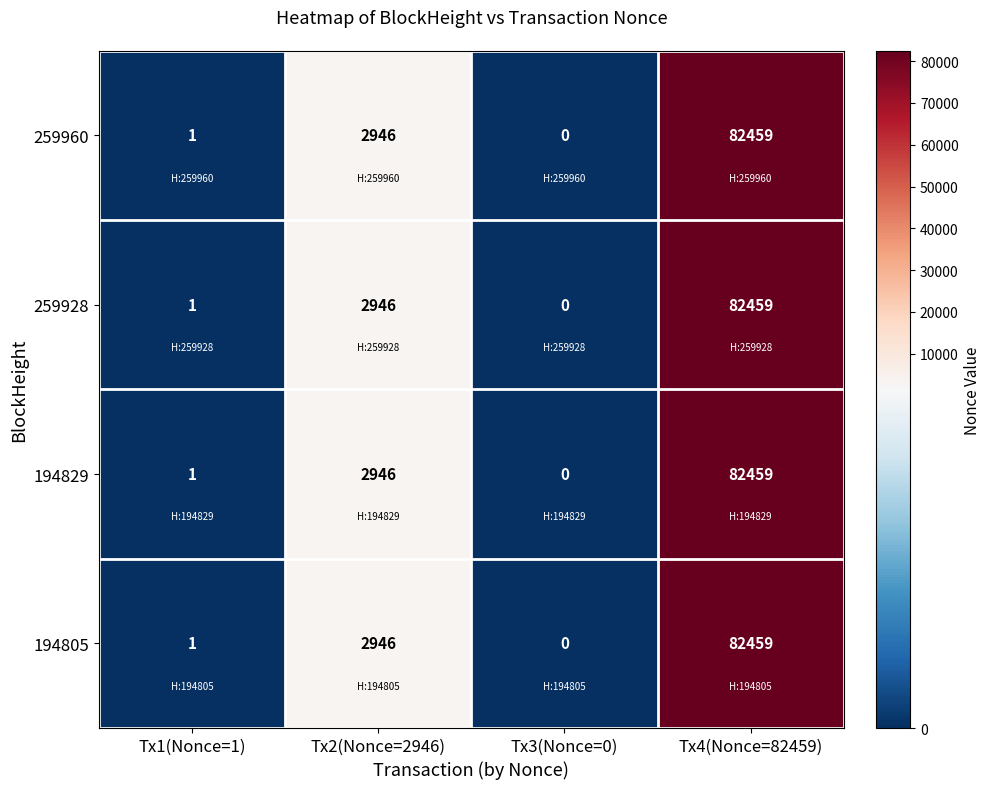

Count the number of categories in the chart.

4